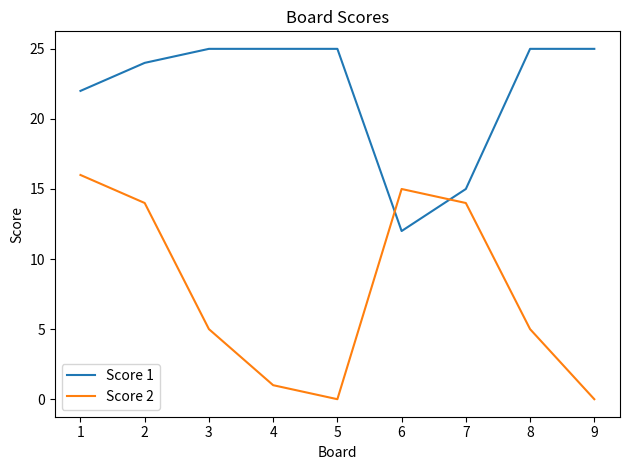

True or false: Score 2 has a value of 16 at 1.

True